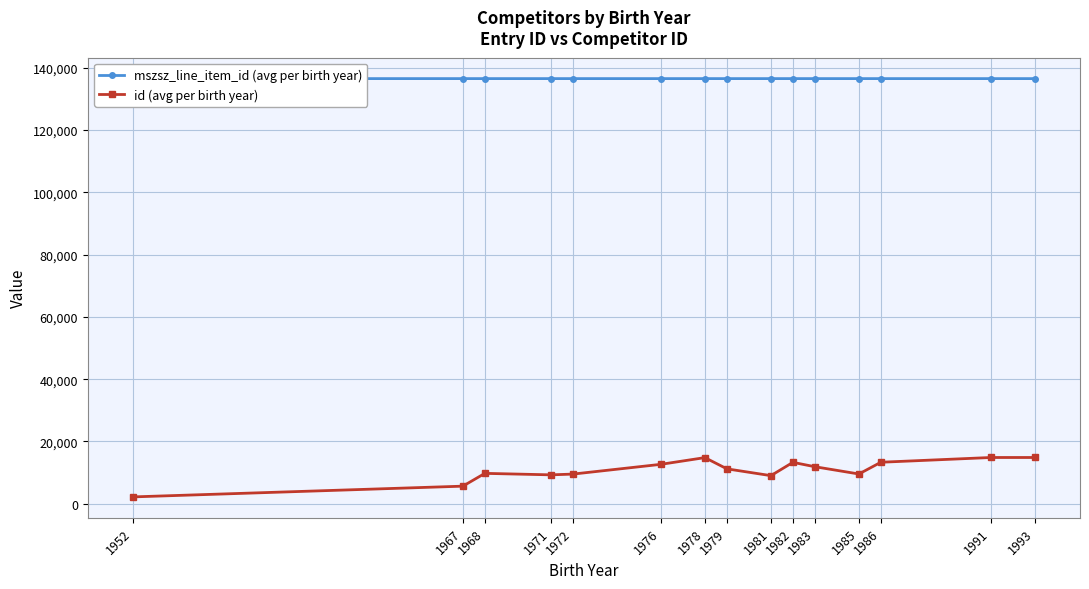

What is the value of the id (avg per birth year) point at the 3rd from the left?

9750.4